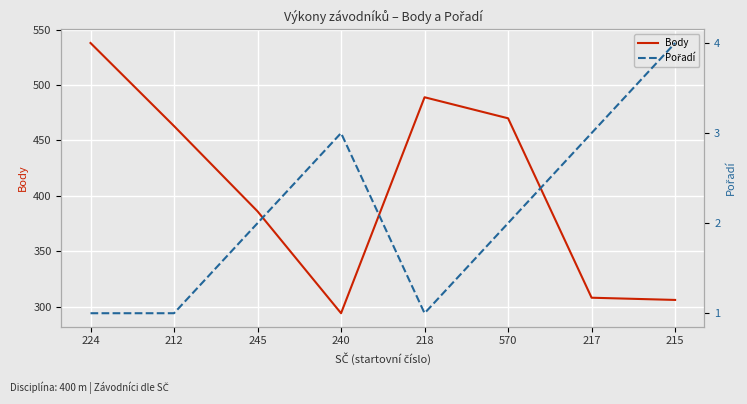

What is the label of the 8th point from the left?

215